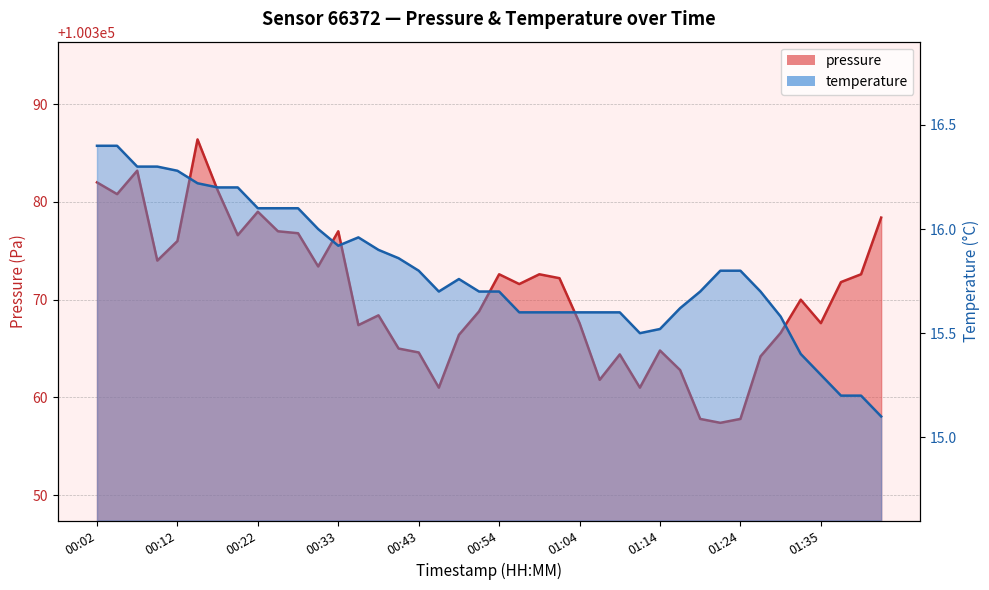

What position from the right is 00:46?

23